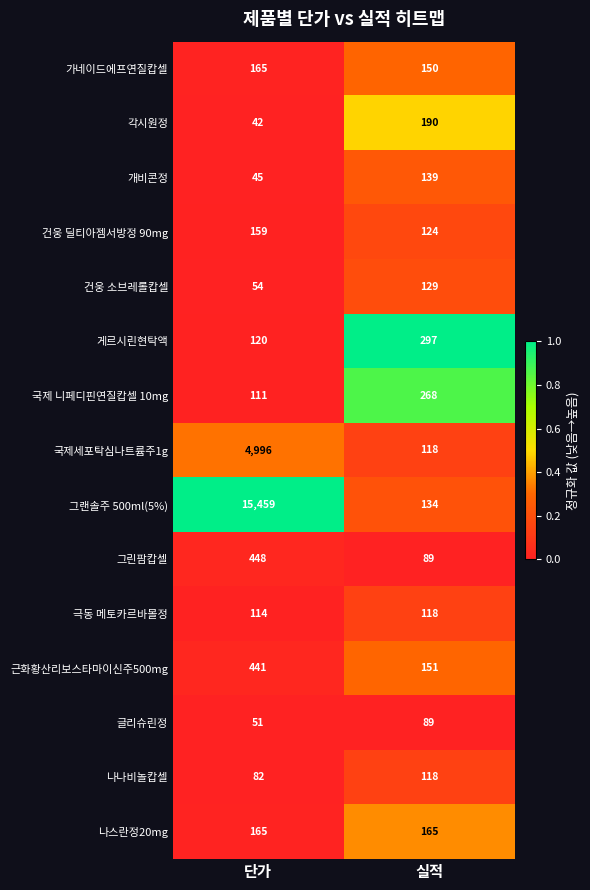

What is the spread (max minus min) of values at 단가?

15417